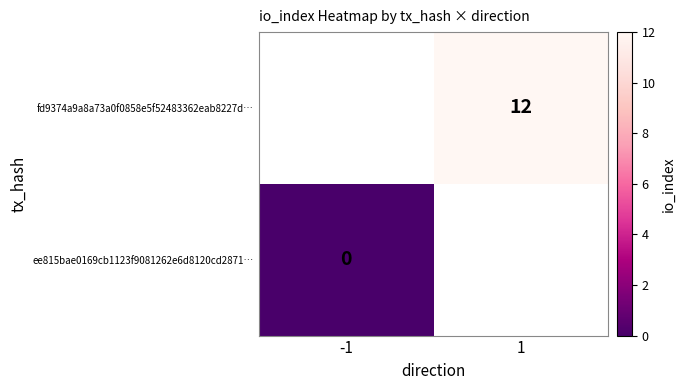

Is the value of ee815bae0169cb1123f9081262e6d8120cd2871… at -1 greater than the value of fd9374a9a8a73a0f0858e5f52483362eab8227d… at 1?

No